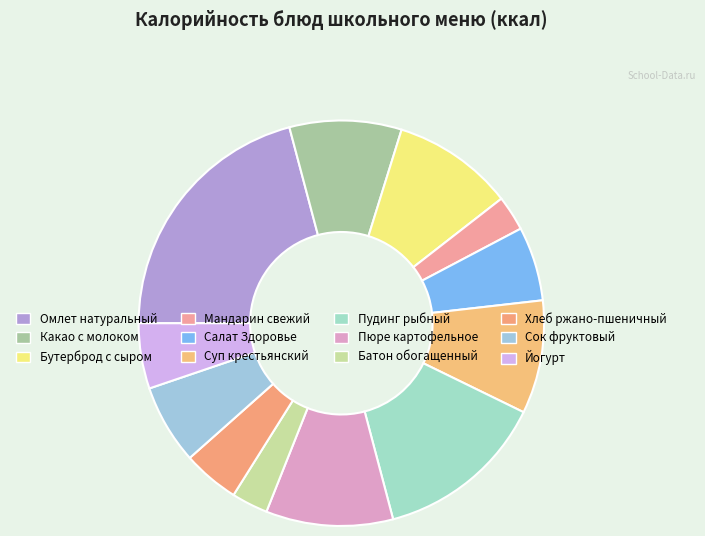

To the nearest percent, what portion does Сок фруктовый represent?

6%